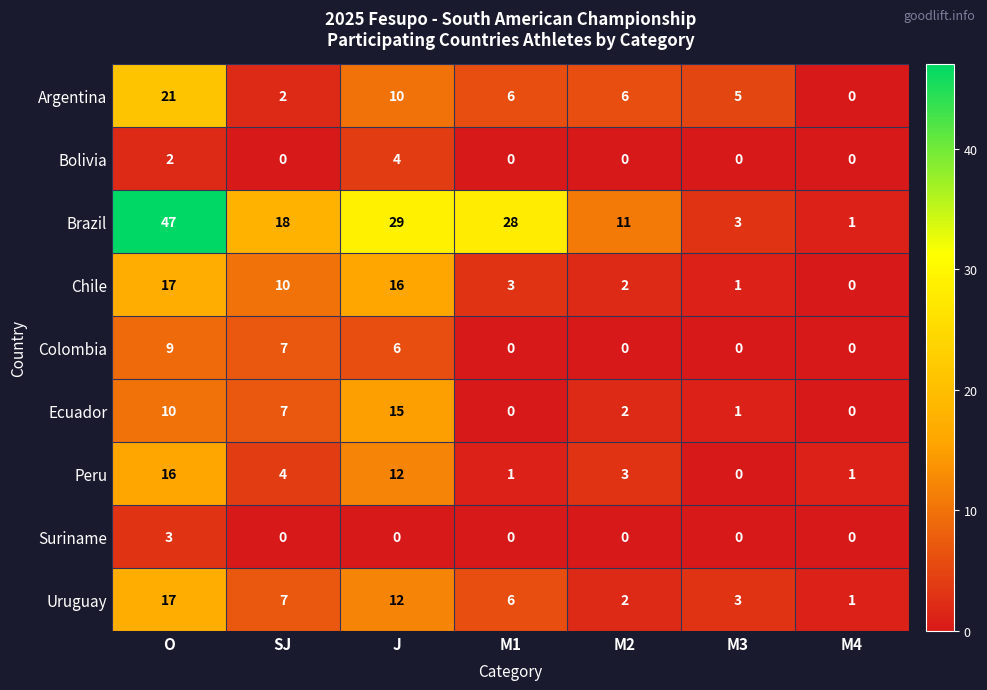

Where does the Argentina series first go above 6?

O